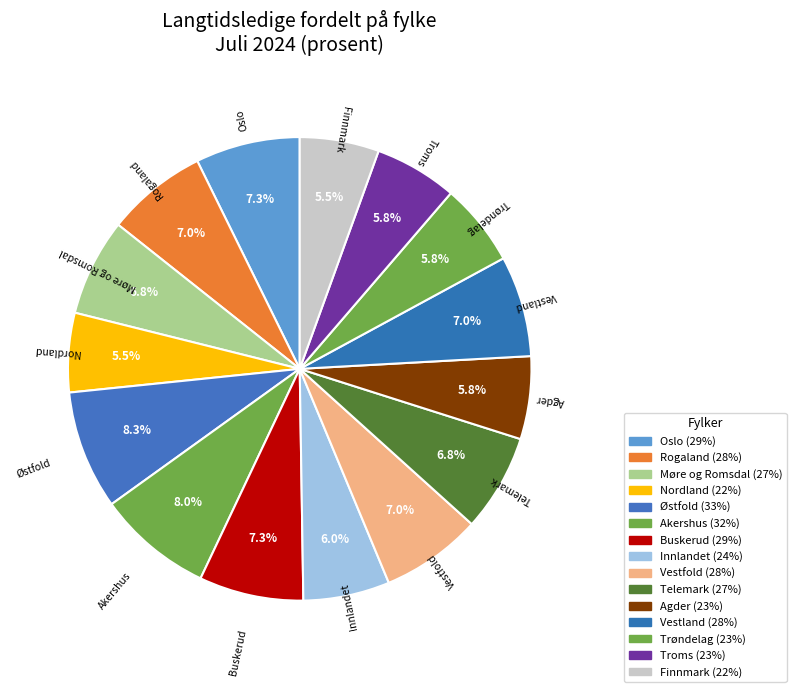

Which has a higher value, Nordland or Innlandet?

Innlandet